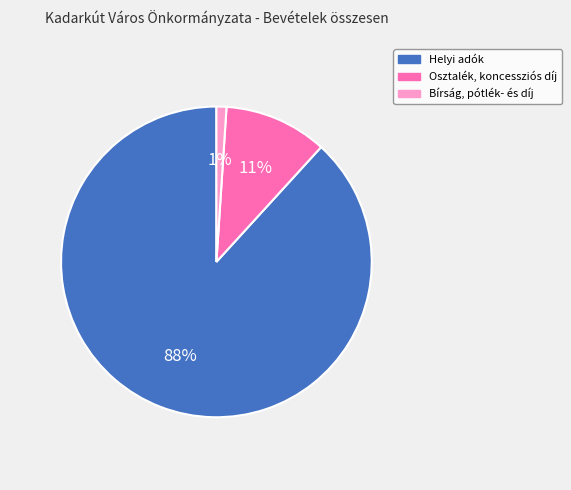

Count the number of slices in the pie.

3